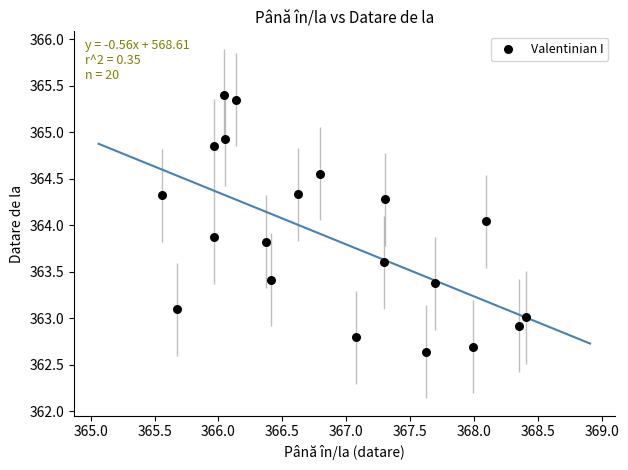

What is the range of Y values (max minus min)?

2.8